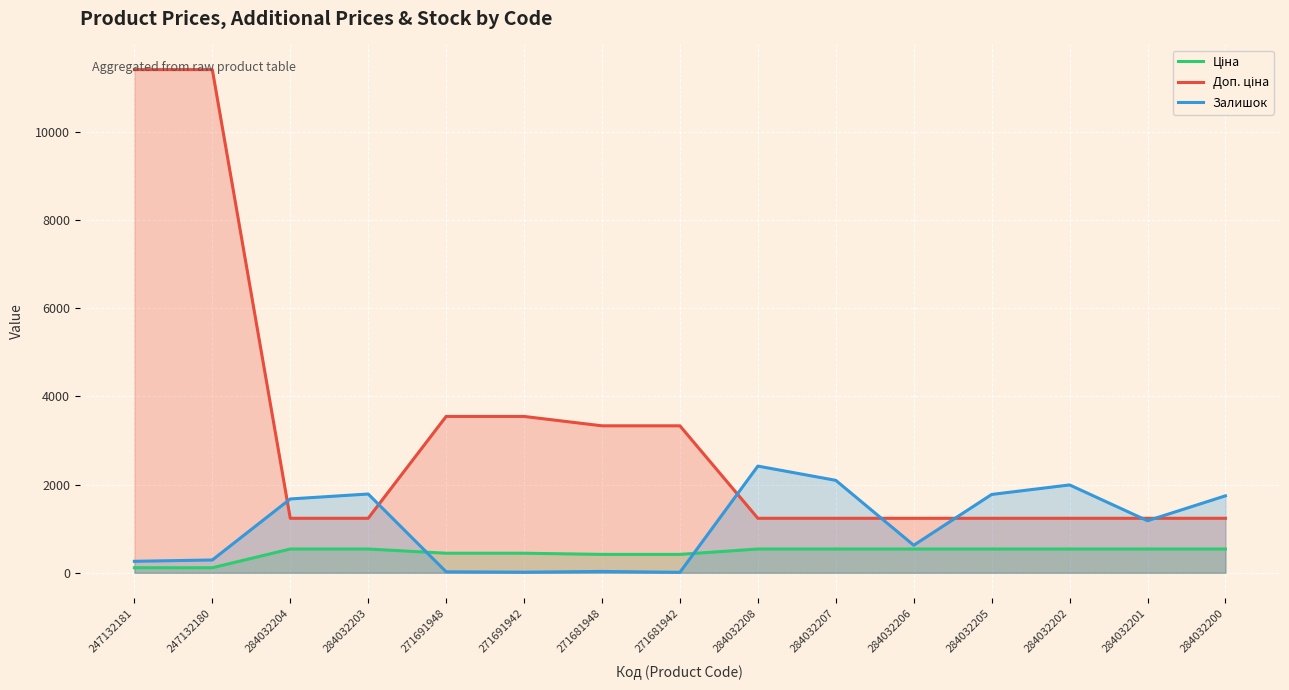

Reading left to right, extract all data points from this chart.

Ціна: 247132181=114.1	247132180=114.1	284032204=539.0	284032203=539.0	271691948=443.1	271691942=443.1	271681948=416.6	271681942=416.6	284032208=539.0	284032207=539.0	284032206=539.0	284032205=539.0	284032202=539.0	284032201=539.0	284032200=539.0
Доп. ціна: 247132181=11410.0	247132180=11410.0	284032204=1235.4	284032203=1235.4	271691948=3545.0	271691942=3545.0	271681948=3332.5	271681942=3332.5	284032208=1235.4	284032207=1235.4	284032206=1235.4	284032205=1235.4	284032202=1235.4	284032201=1235.4	284032200=1235.4
Залишок: 247132181=260.0	247132180=290.0	284032204=1674.0	284032203=1786.0	271691948=22.0	271691942=13.0	271681948=30.0	271681942=10.0	284032208=2419.0	284032207=2096.0	284032206=624.0	284032205=1776.0	284032202=1992.0	284032201=1180.0	284032200=1745.0